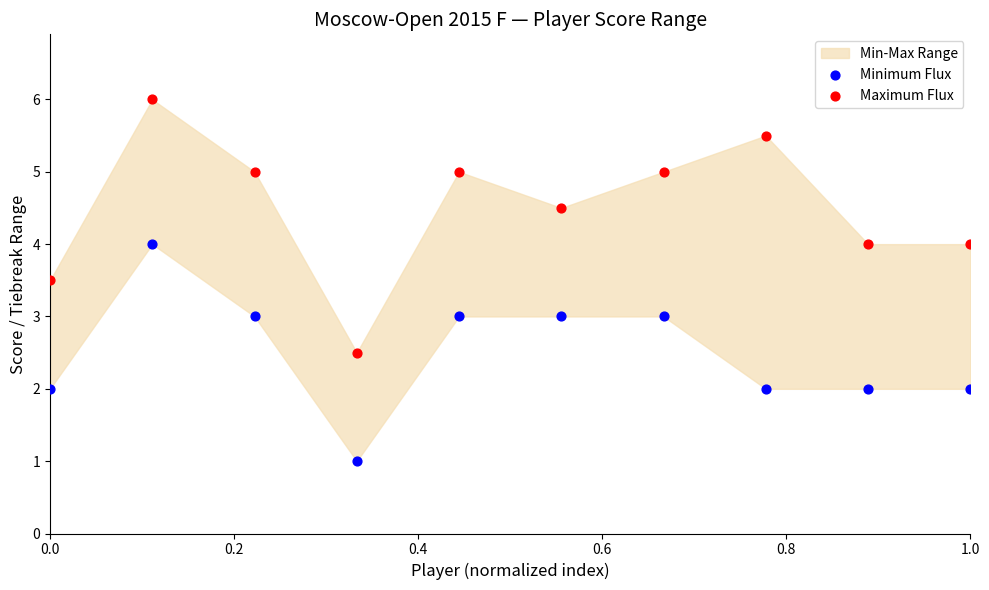

Which series has the largest Y range (max minus min)?

Maximum Flux